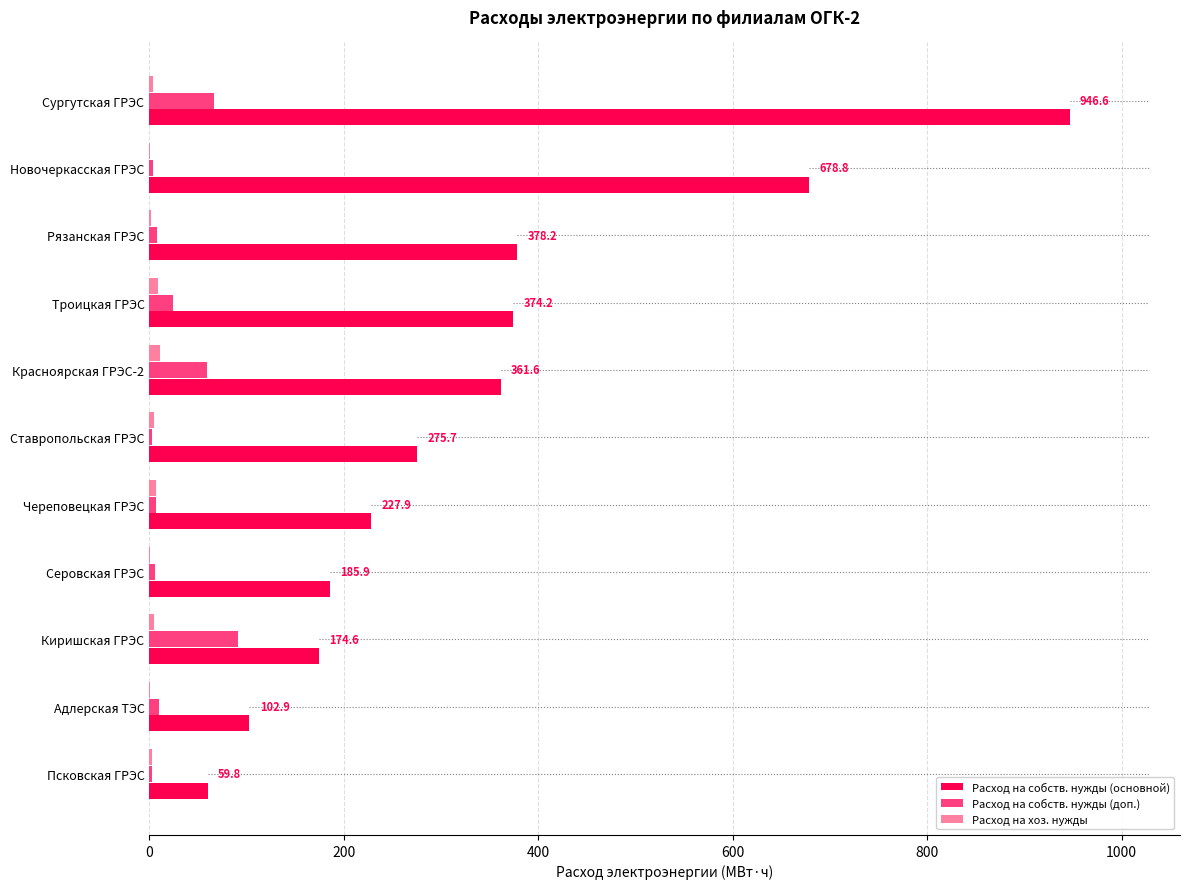

What is the greatest value displayed?

946.6